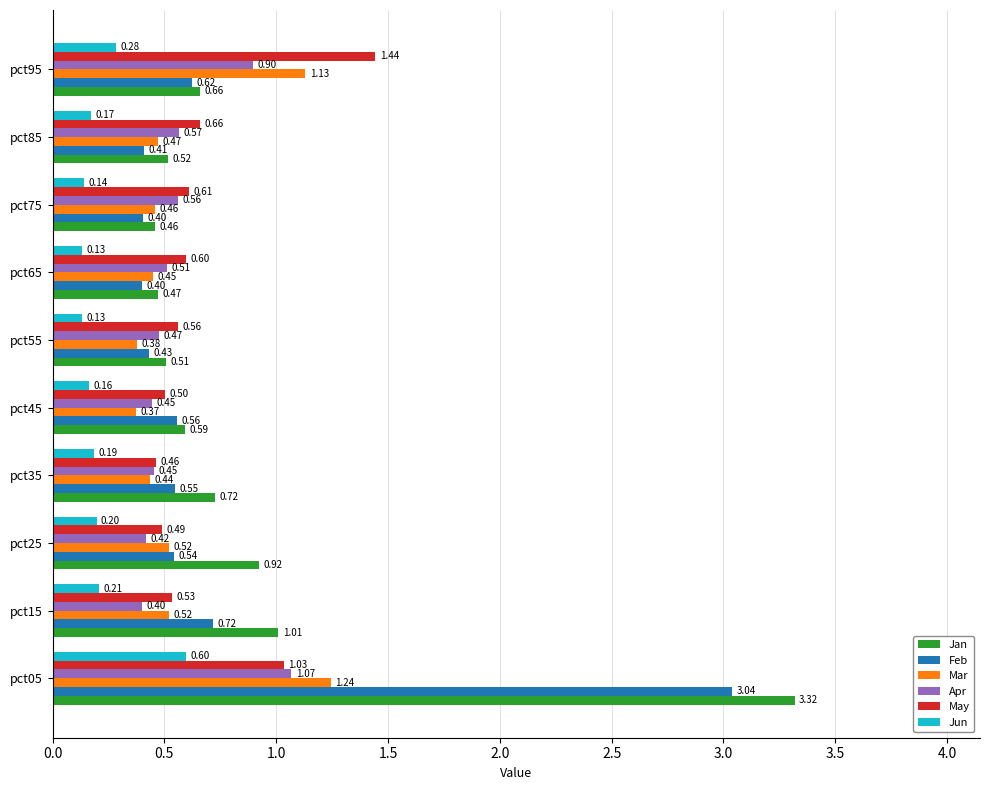

What is the sum of all May values?

6.9